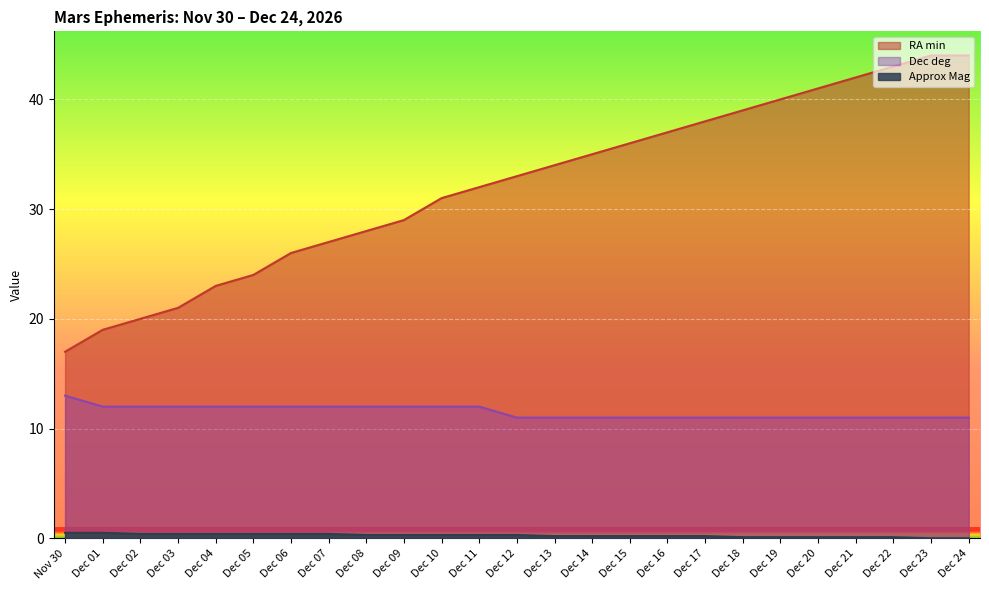

Rank the series at Dec 06 from lowest to highest value.

Approx Mag, Dec deg, RA min